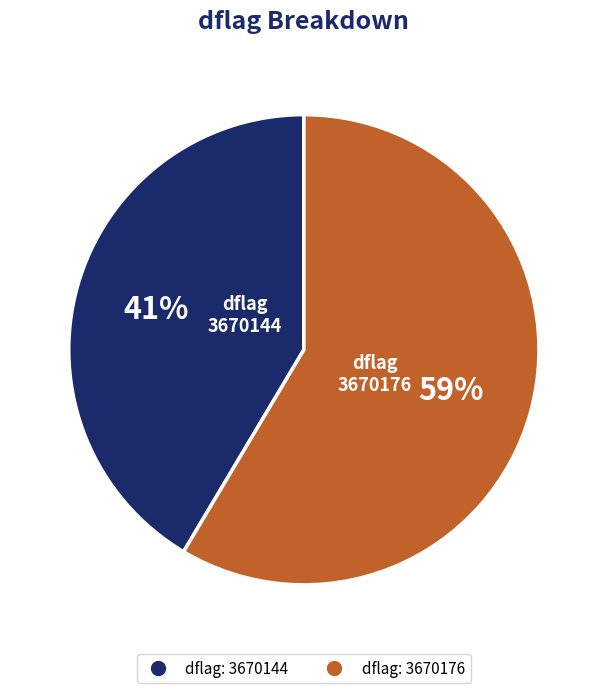

How many slices are in this pie chart?

2